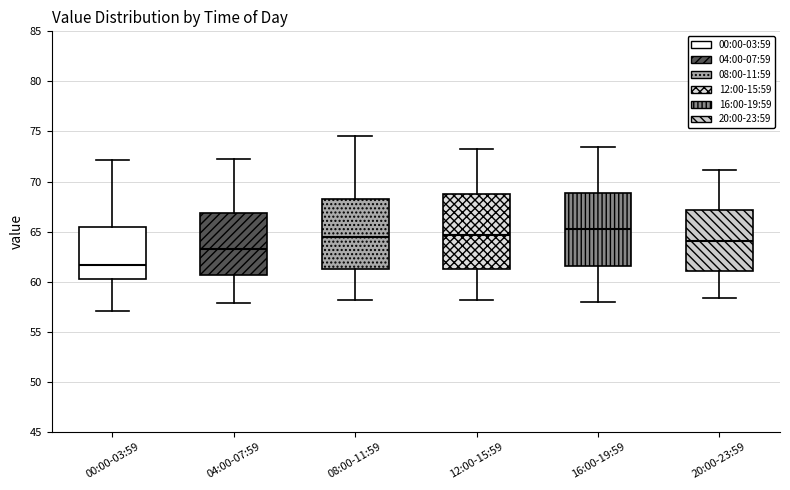

Which box's median line is the highest?

16:00-19:59